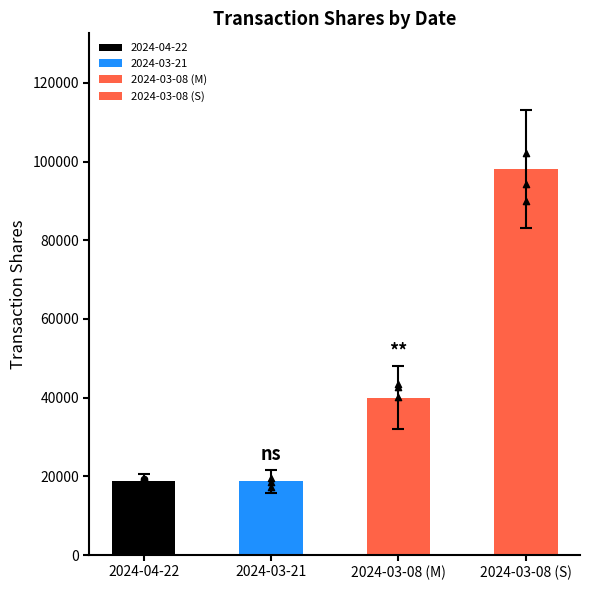

What is the ratio of the value at 2024-03-21 to the value at 2024-03-08 (M)?

0.5